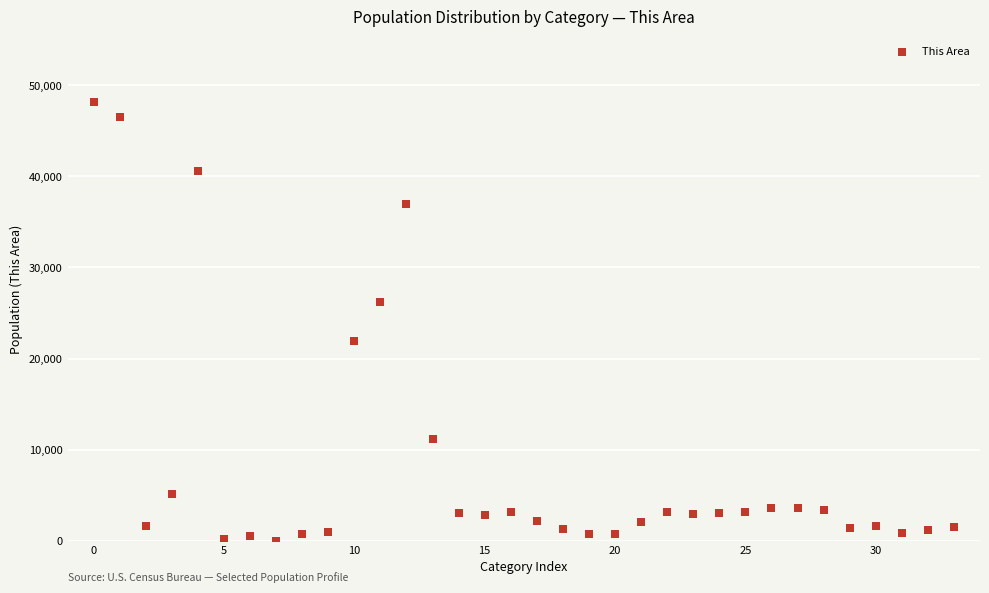

What is the range of Y values (max minus min)?

48118